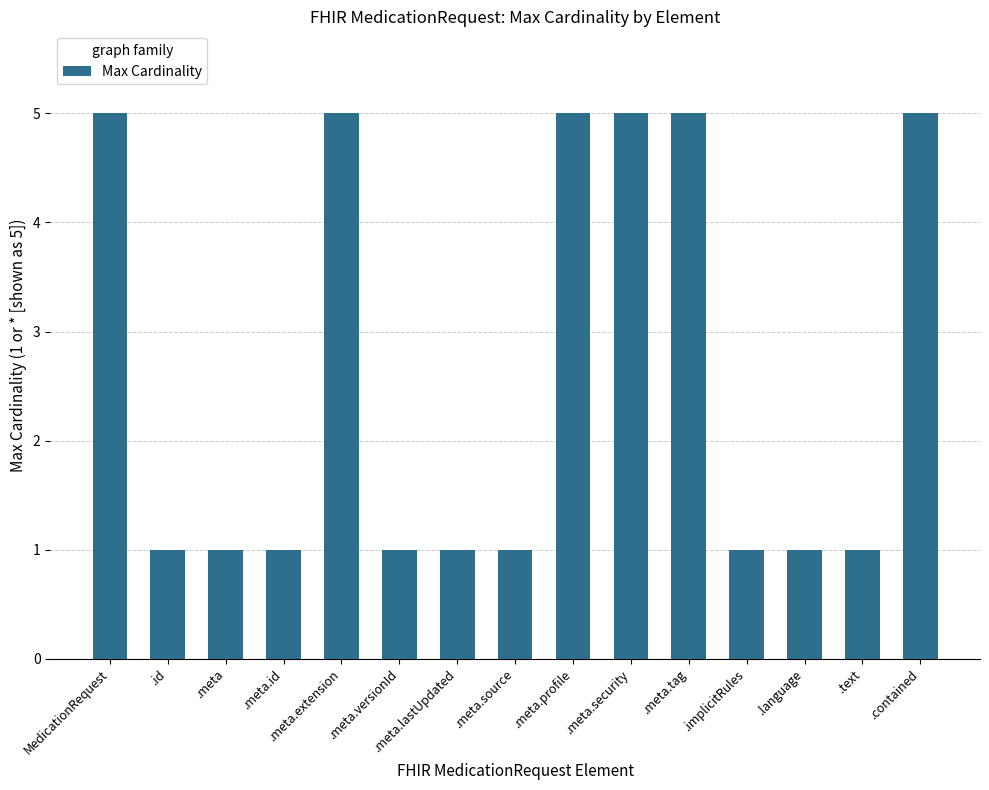

What is the label of the 9th bar from the right?

.meta.lastUpdated